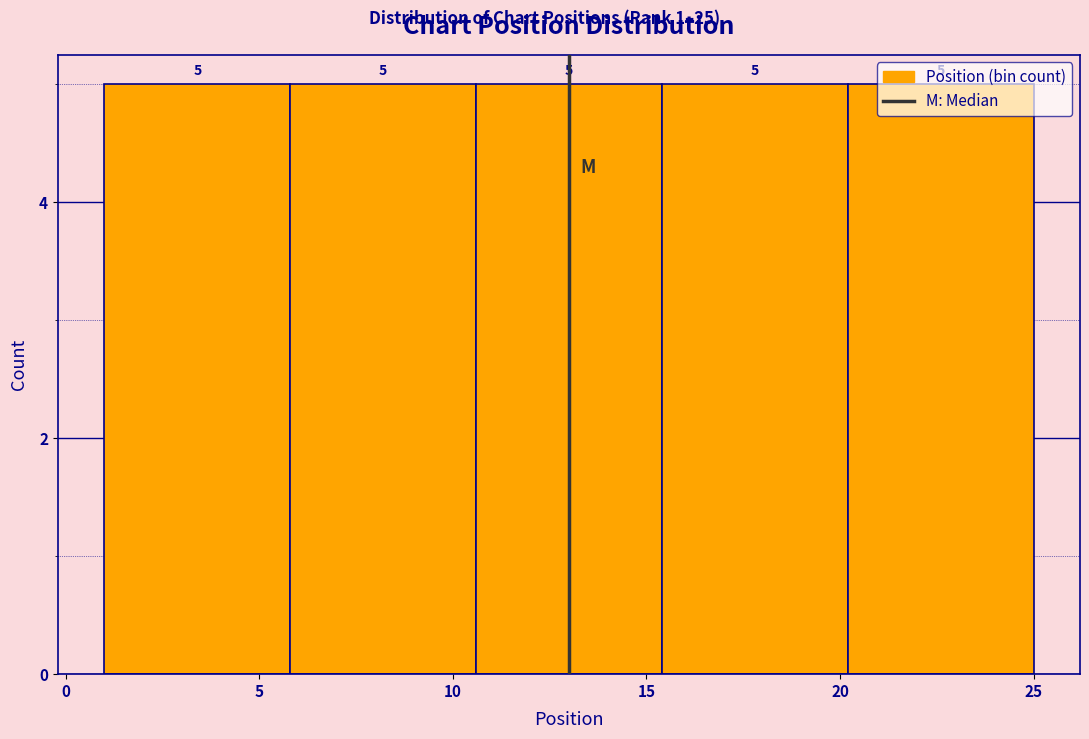

What is the height of the bar covering 15.4 to 20.2 on the x-axis? The bar edges are not printed on the chart, so give them approximately, as read against the axis.

5